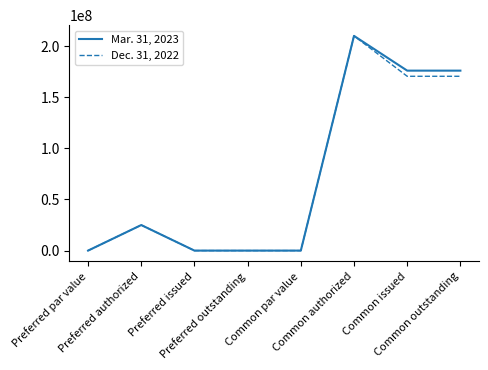

What are all the series names shown in the legend?

Mar. 31, 2023, Dec. 31, 2022